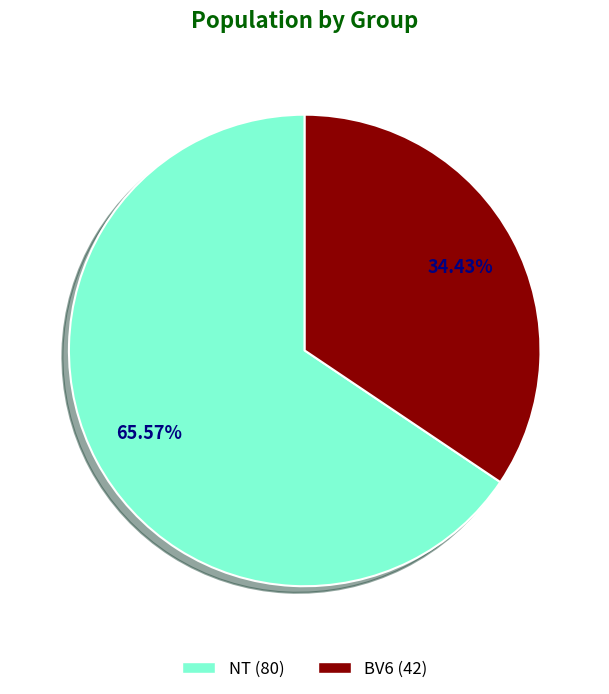

Approximately how many times larger is the value at NT compared to BV6?

1.9